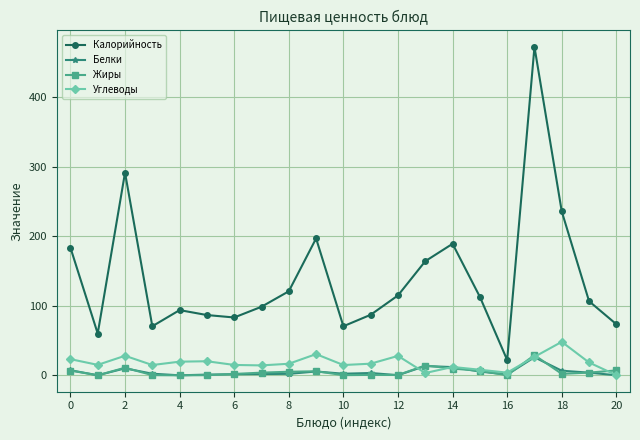

True or false: Жиры has more than 2 points higher than both neighbors.

True